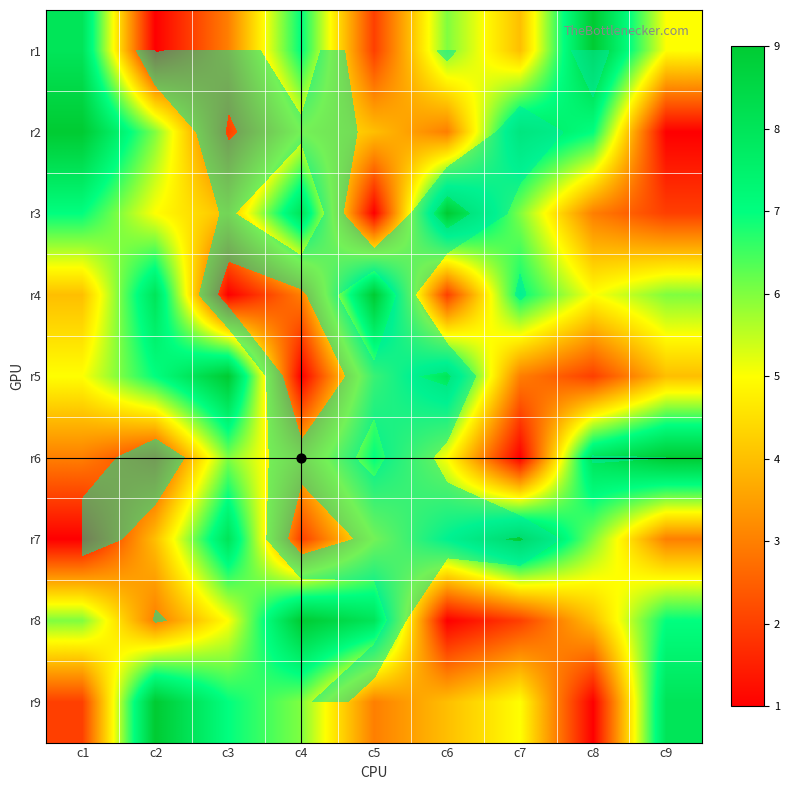

Which category has the highest value across all series?

c8